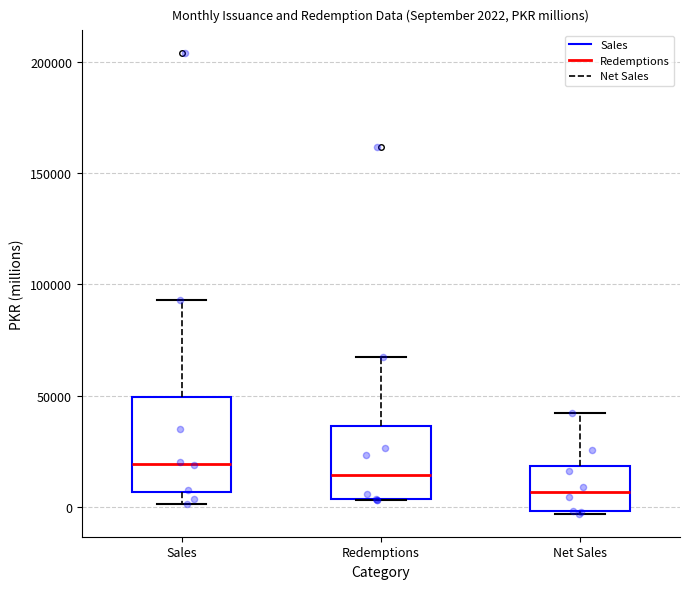

Comparing the boxes themselves (not the whiskers), which one is the tallest?

Sales